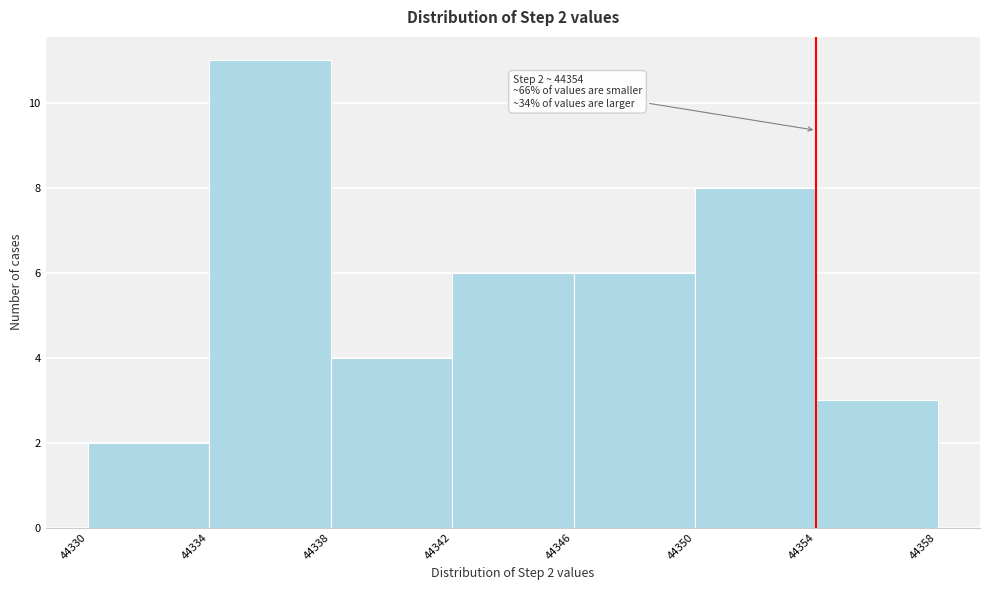

Which range on the x-axis has the tallest bar?

44334 to 44338